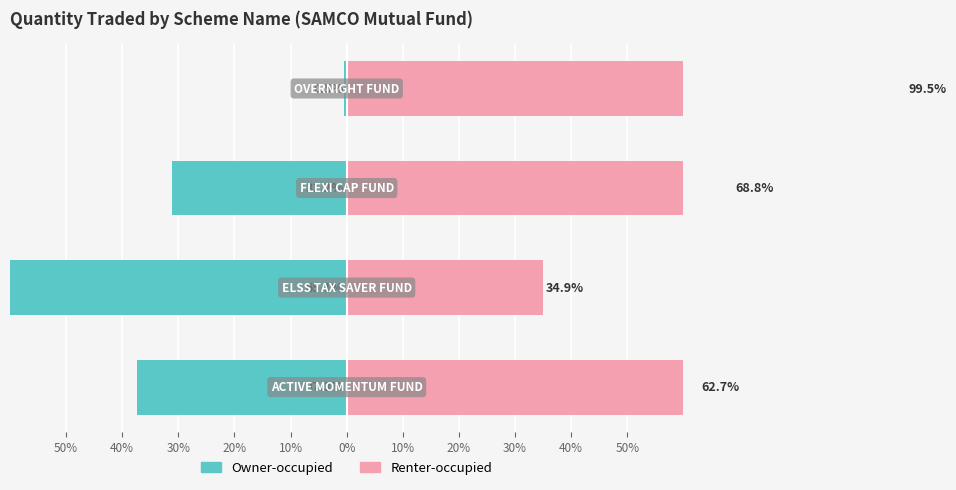

What is the value of the Renter-occupied bar at the 3rd from the left?

68.8